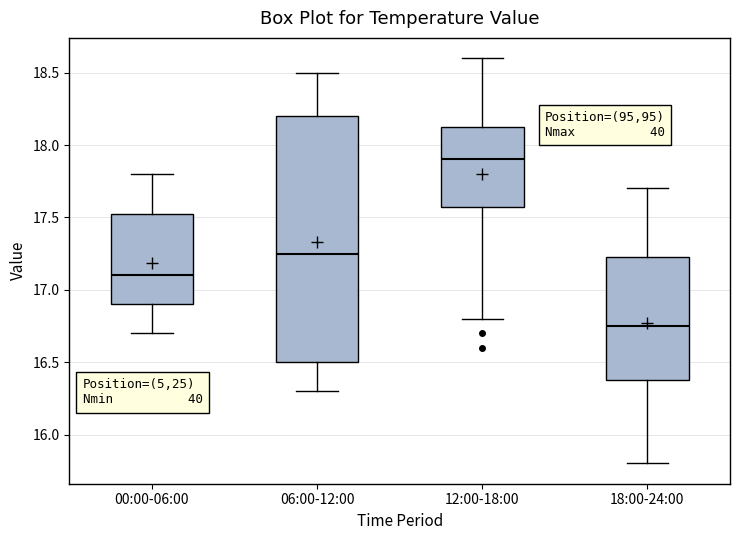

Where does the upper whisker of the box for 06:00-12:00 end on the y-axis? The values are not printed on the chart, so give them approximately, as read against the axis.

18.50